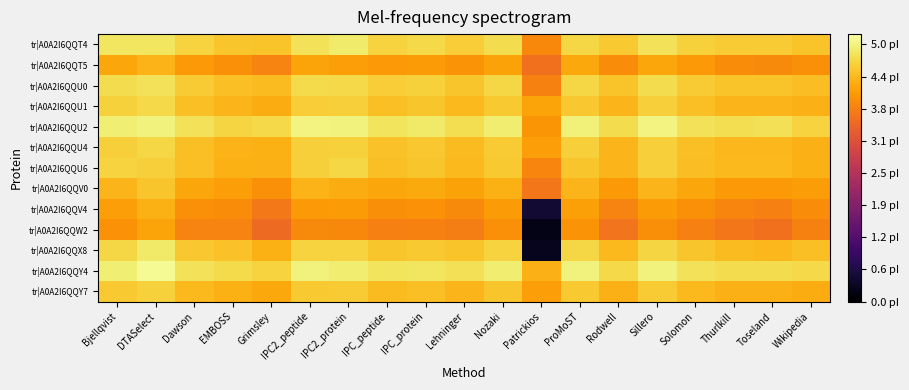

Which series has the widest spread of values?

tr|A0A2I6QQX8